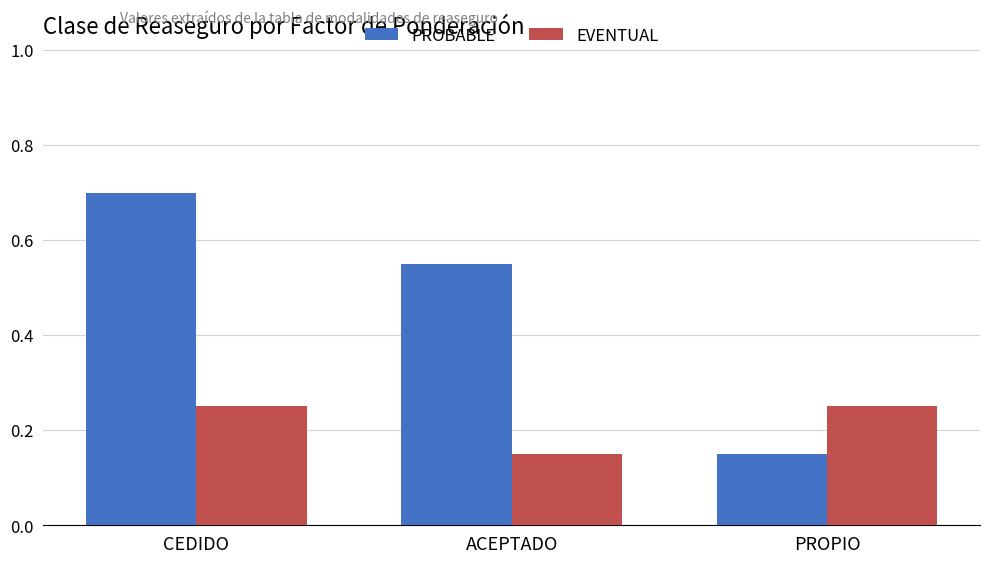

At which label does PROBABLE reach its minimum?

PROPIO